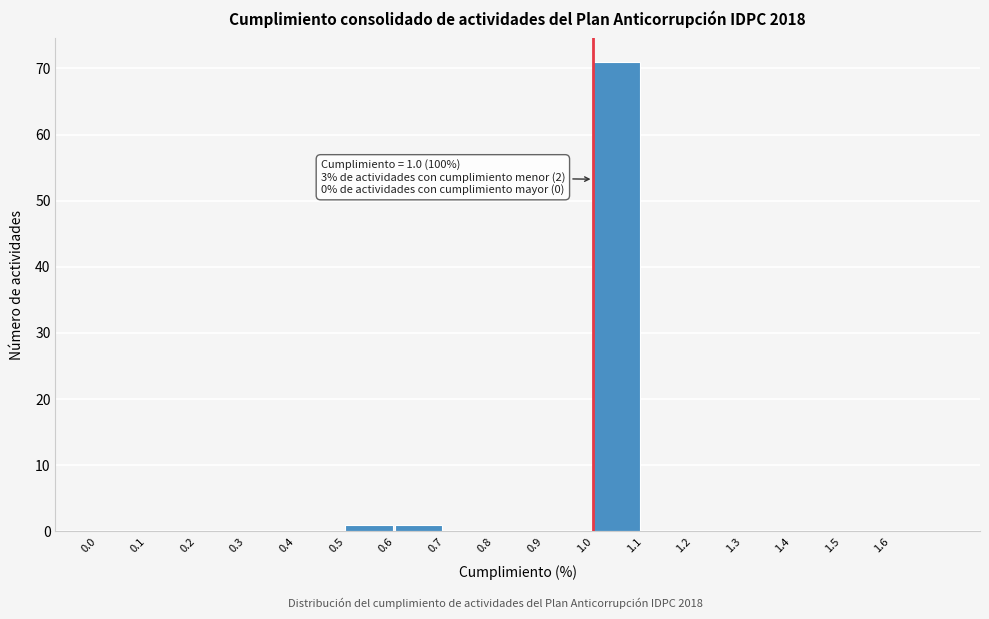

Which range on the x-axis has the tallest bar?

1.0 to 1.1